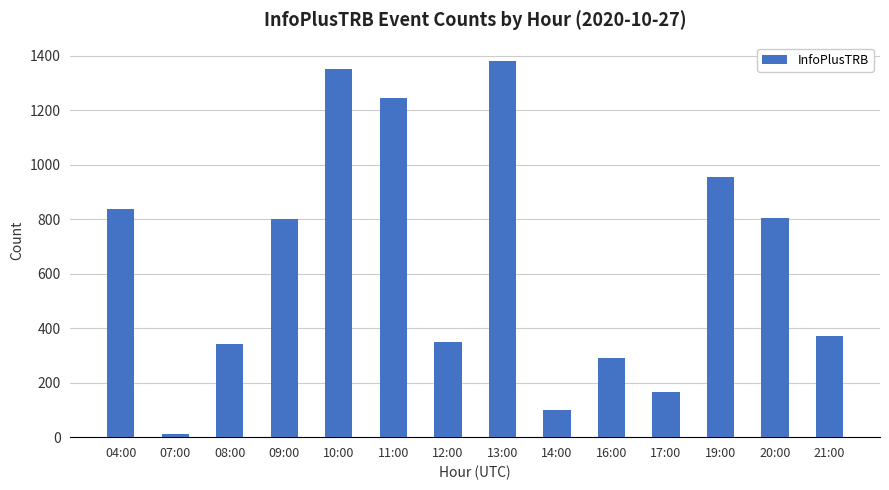

What is the label of the 6th bar from the left?

11:00